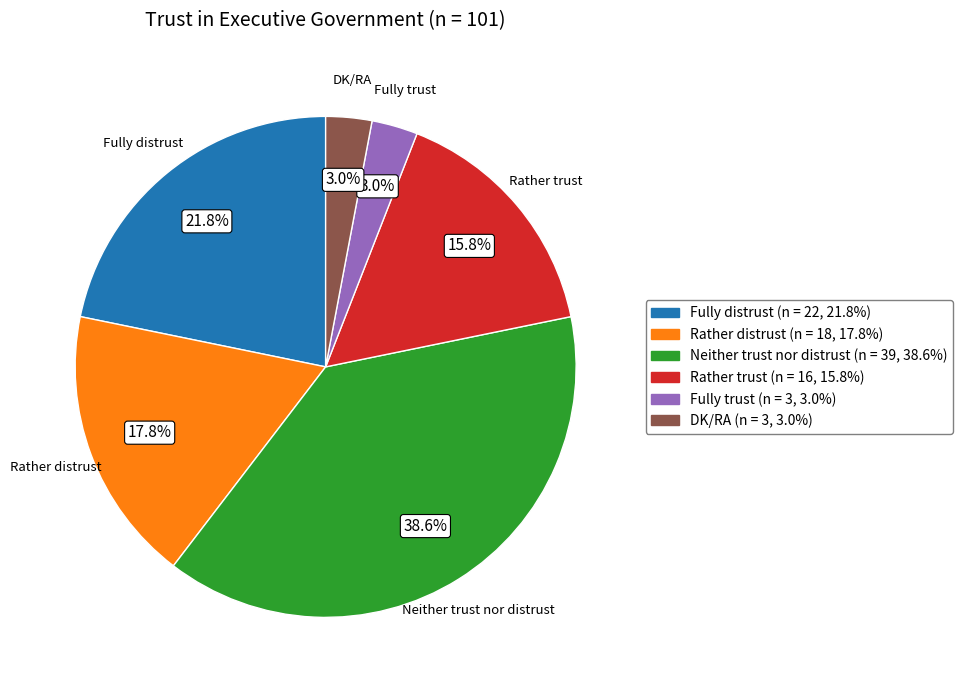

What is the ratio of the value at DK/RA to the value at Fully trust?

1.0